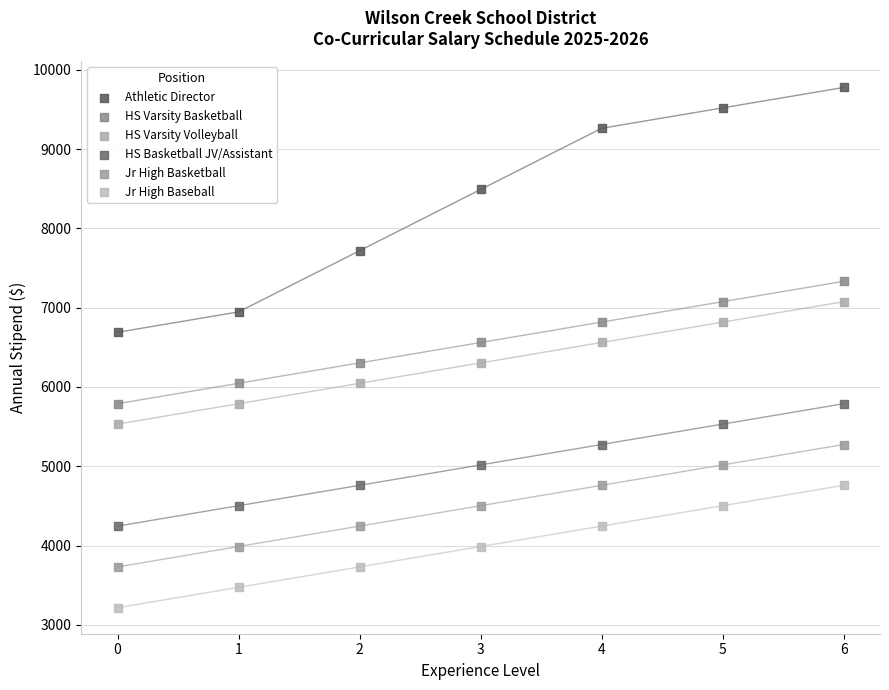

Which series reaches the minimum Y coordinate?

Jr High Baseball